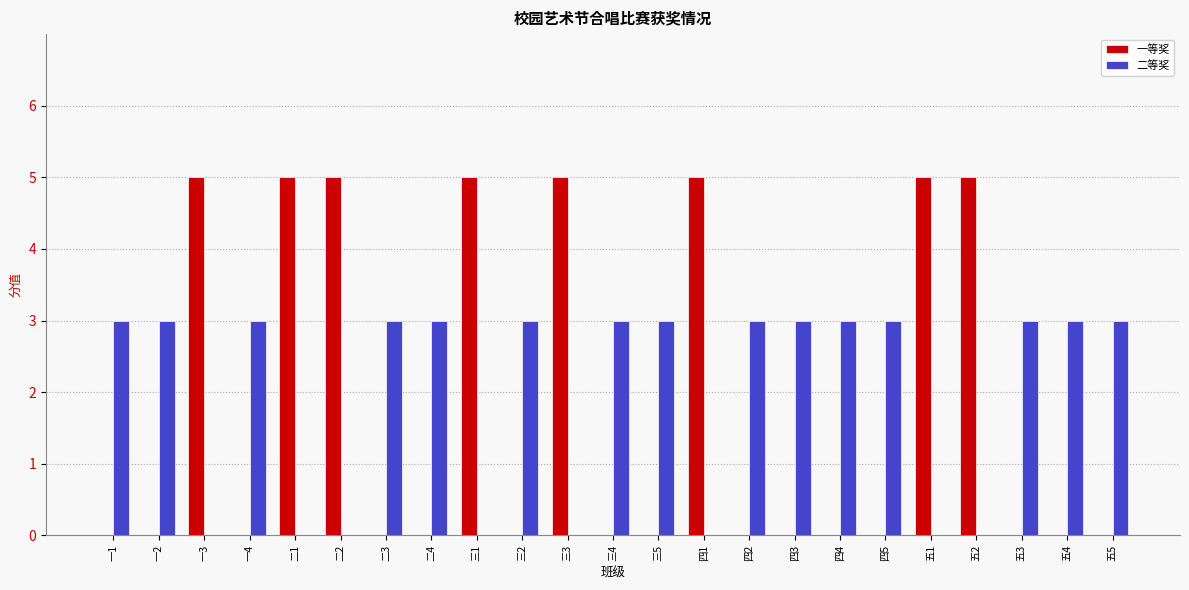

Count the 一等奖 values in the range 0 to 5.

23